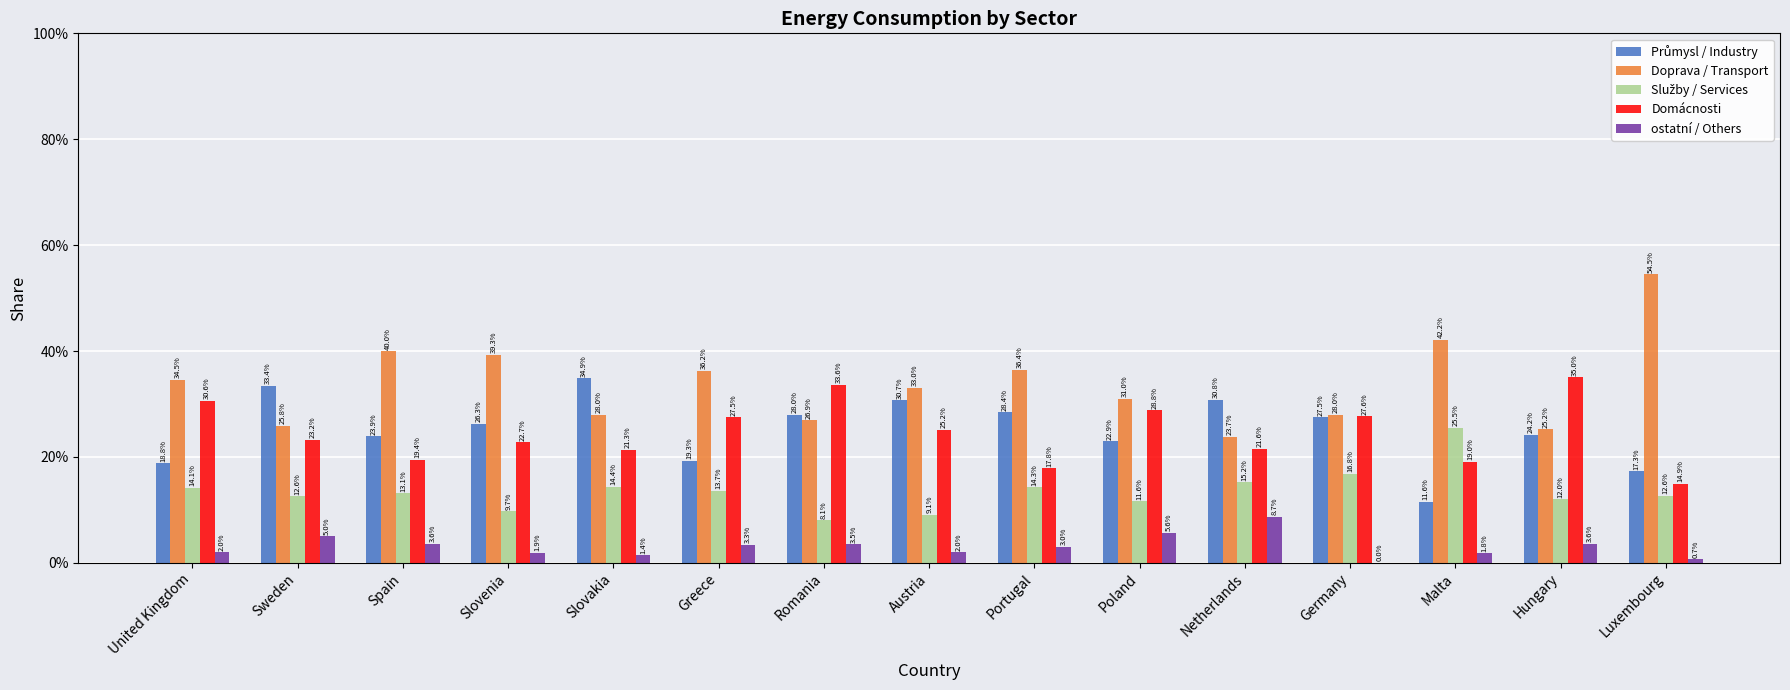

Where is Služby / Services nearest to the value 0?

Romania